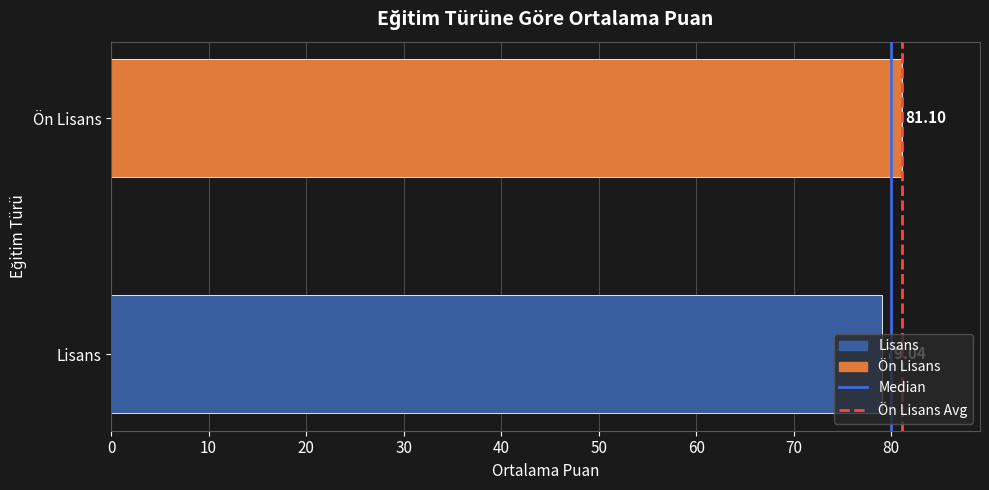

How many distinct data groups are displayed?

1